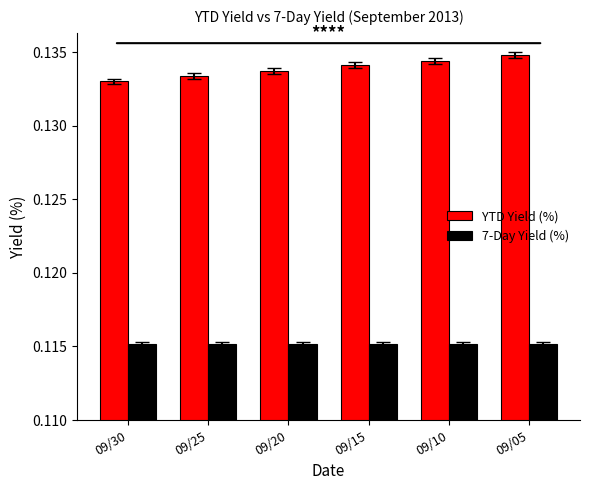

Which series has the widest spread of values?

YTD Yield (%)